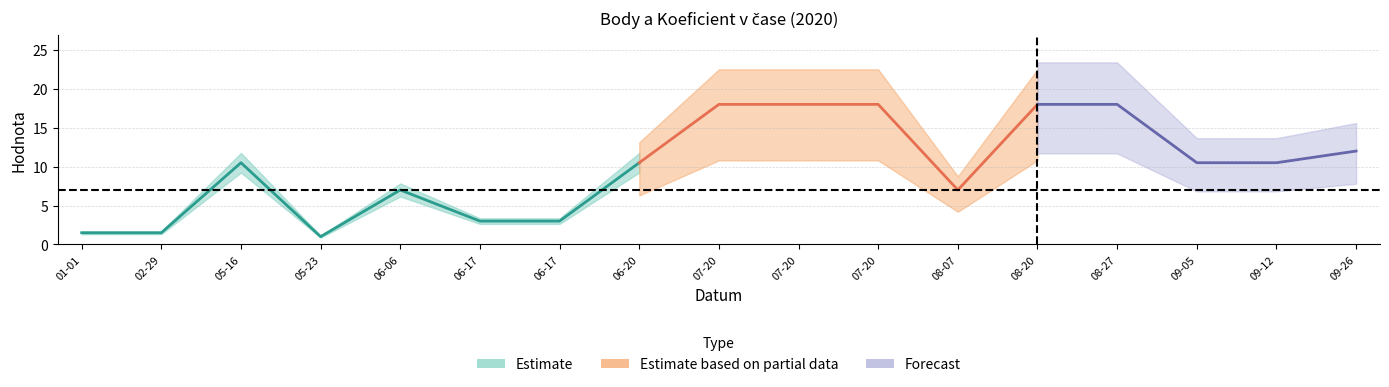

How many values in the Koeficient series are below 7?

5